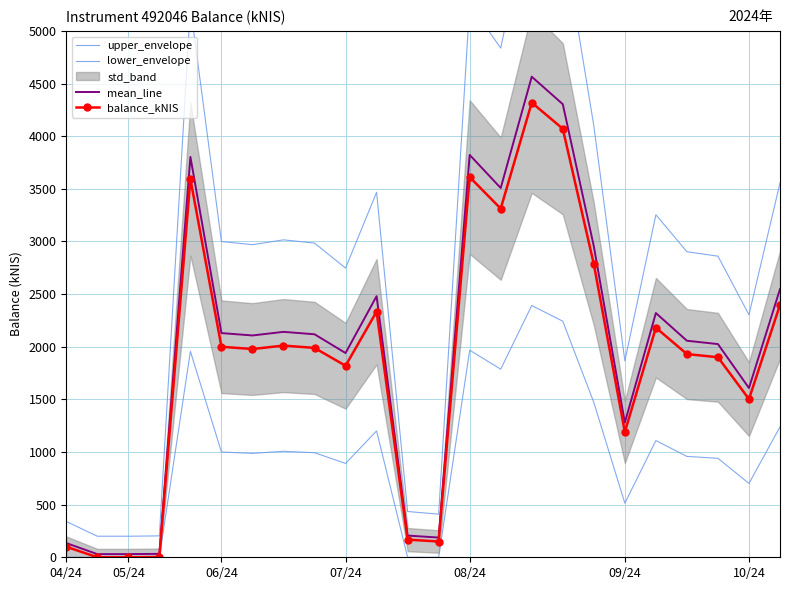

Which category has the highest value in the balance_kNIS series?

15